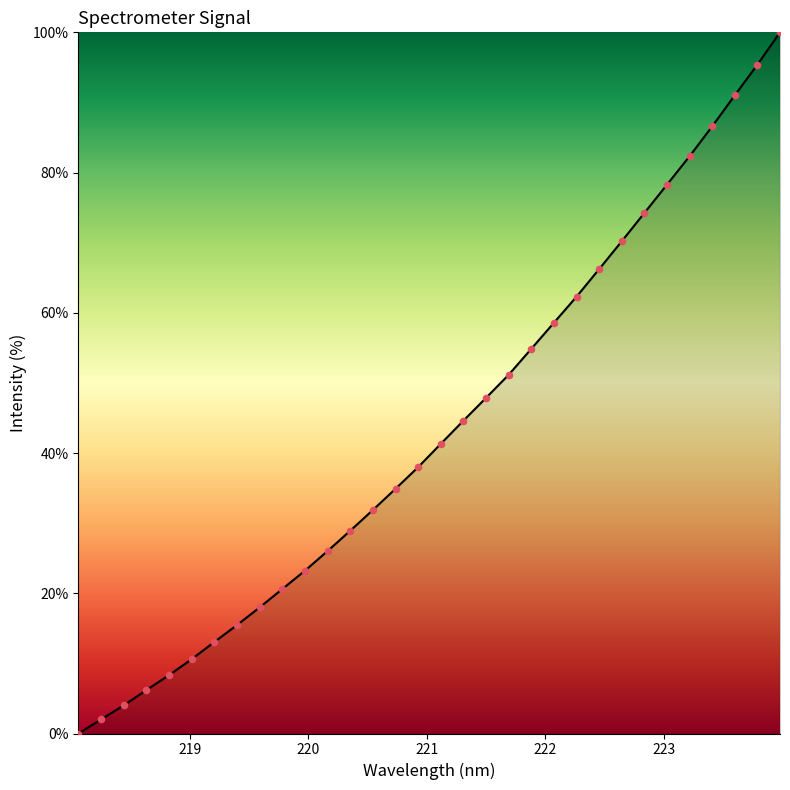

What is the greatest value displayed?

100.0